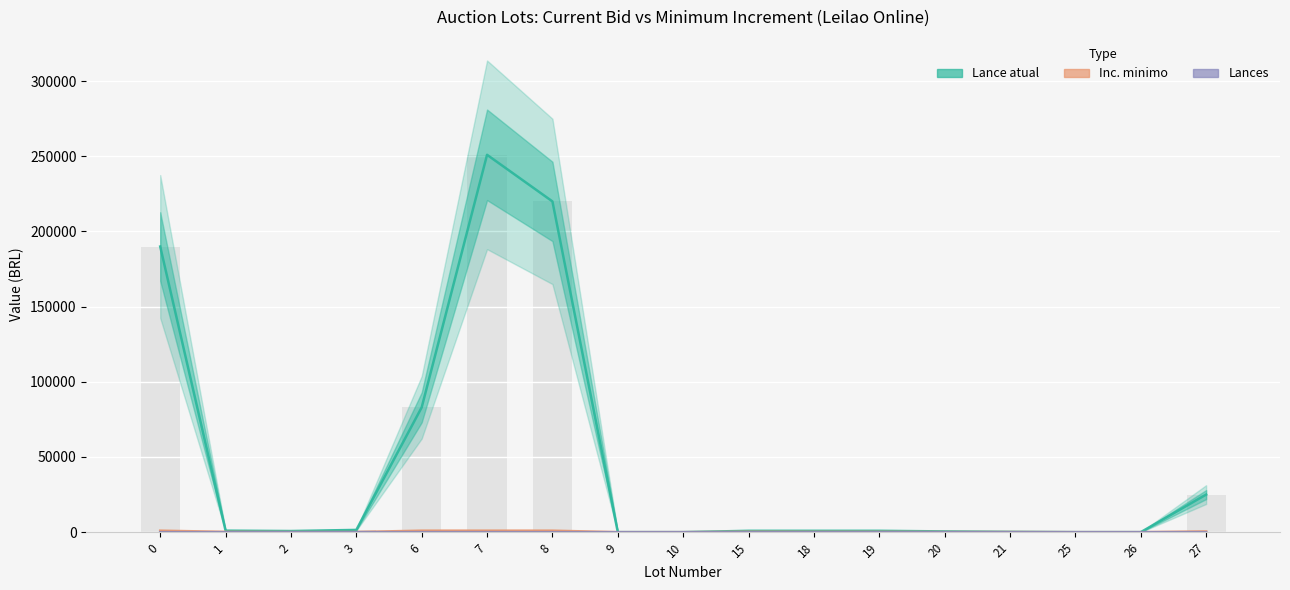

What is the average value of the Lances series?

2.8